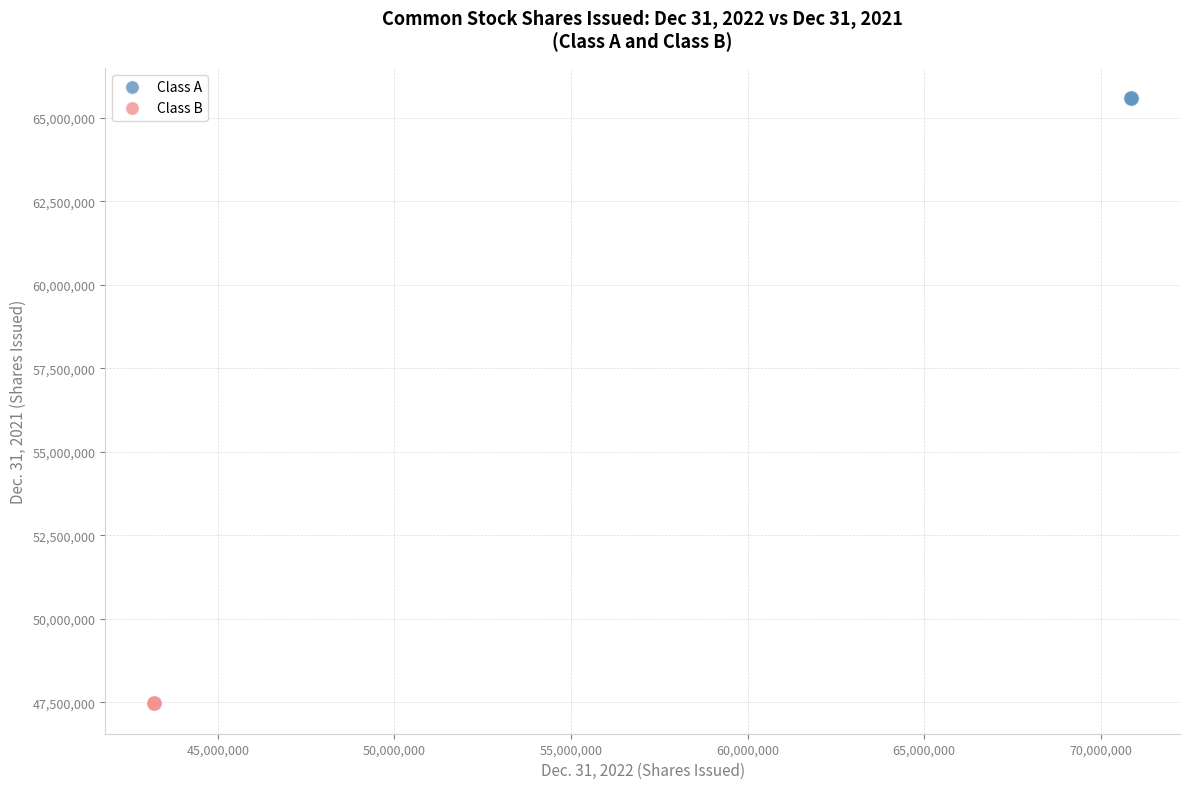

What are all the series names shown in the legend?

Class A, Class B